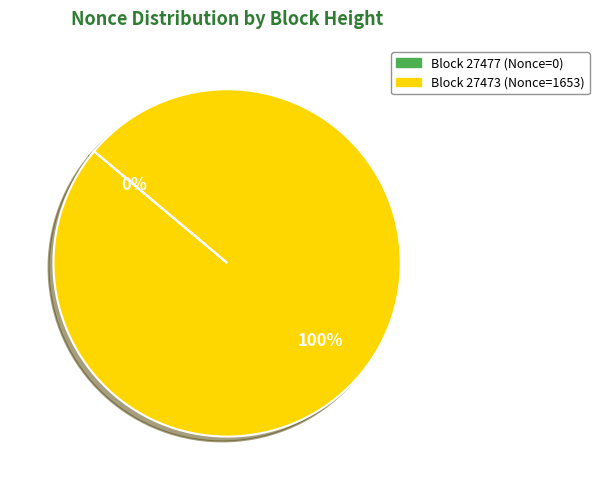

Is there any slice that represents more than half of the pie?

Yes